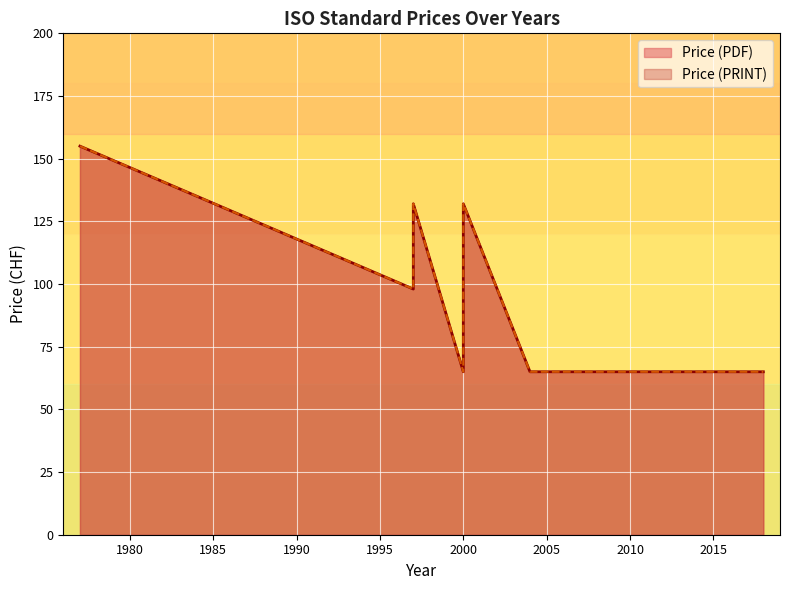

At which category is the sum across all series the highest?

1977